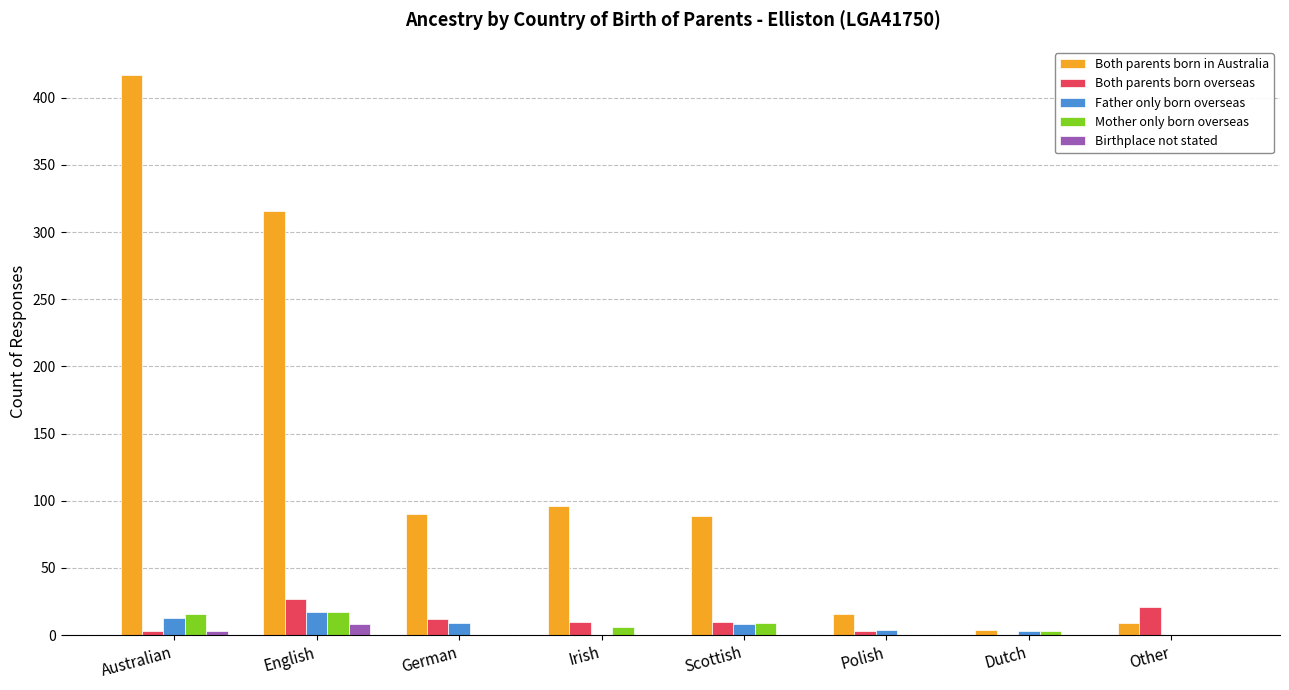

Is the value of Birthplace not stated at German greater than the value of Both parents born overseas at Irish?

No